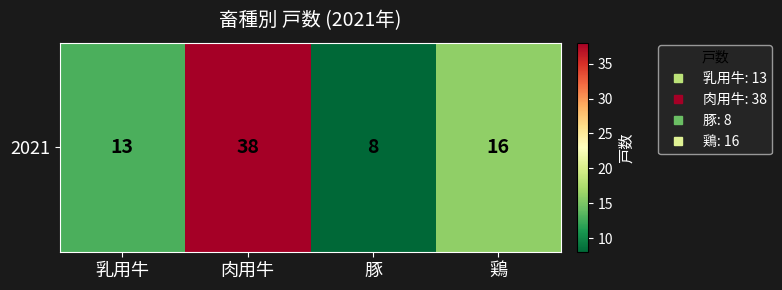

How many data points does each series have?

4